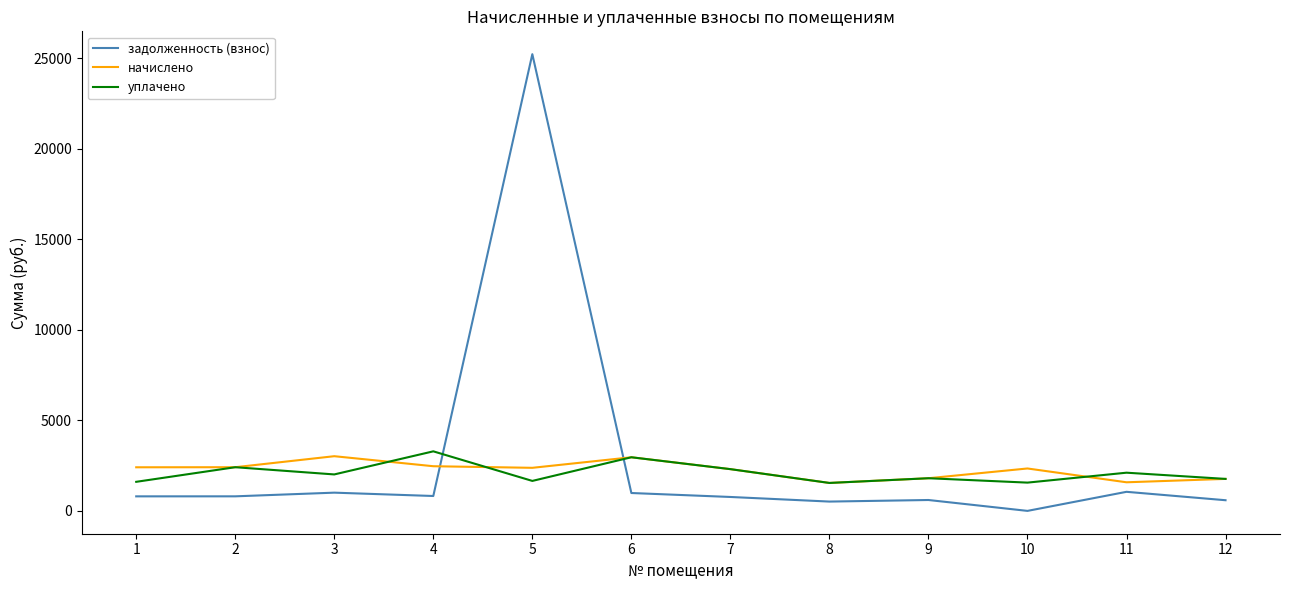

Where do задолженность (взнос) and начислено first cross each other?

4 and 5